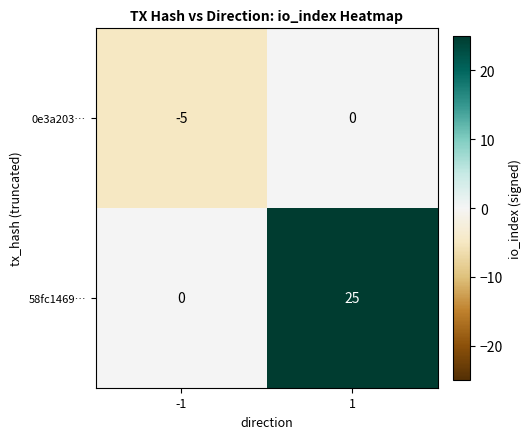

List the series in order of their peak value, lowest first.

0e3a203…, 58fc1469…